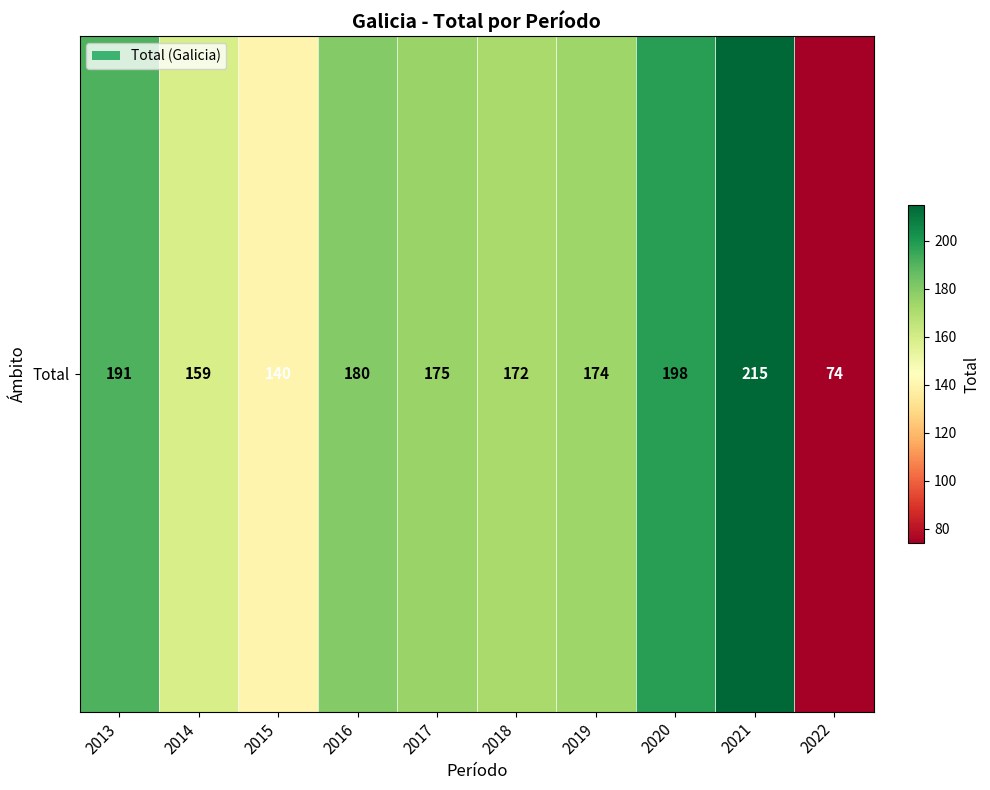

True or false: the data shows 37 at 2017.

False